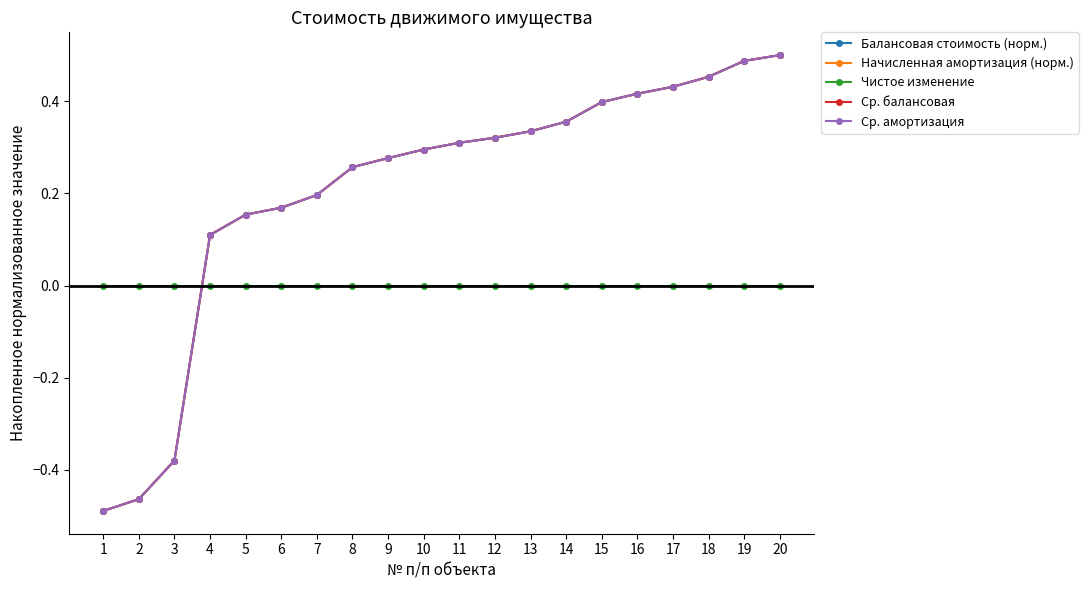

Does the chart have visible grid lines?

No